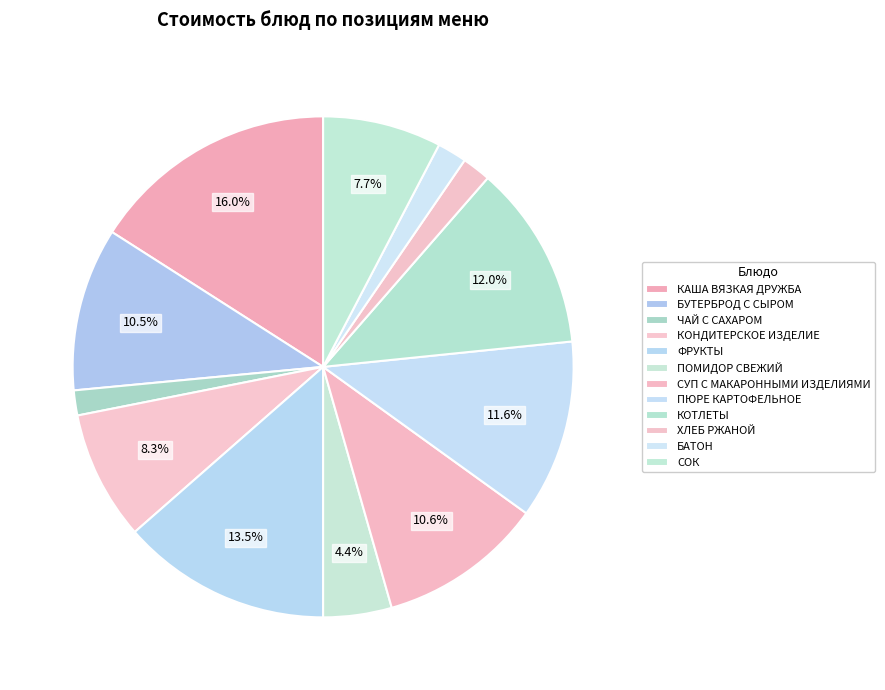

How many segments does this pie chart have?

12